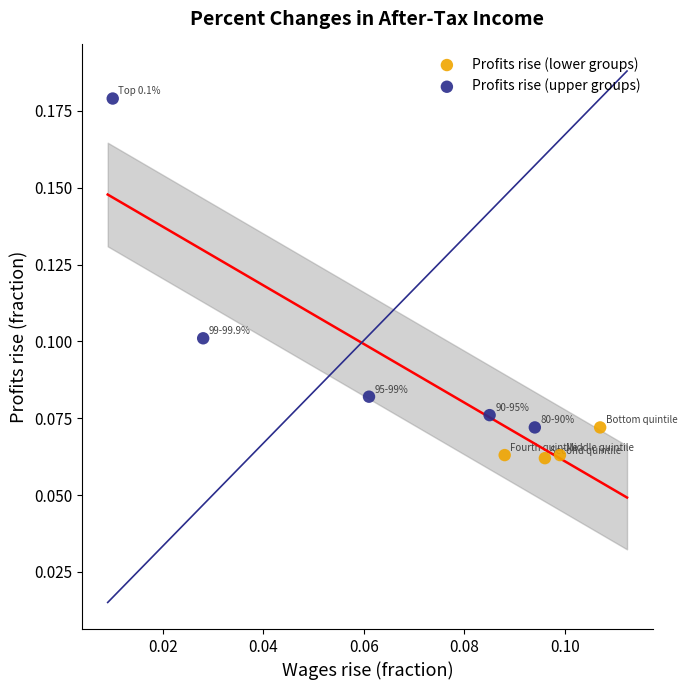

Which series contains the highest Y value?

Profits rise (upper groups)